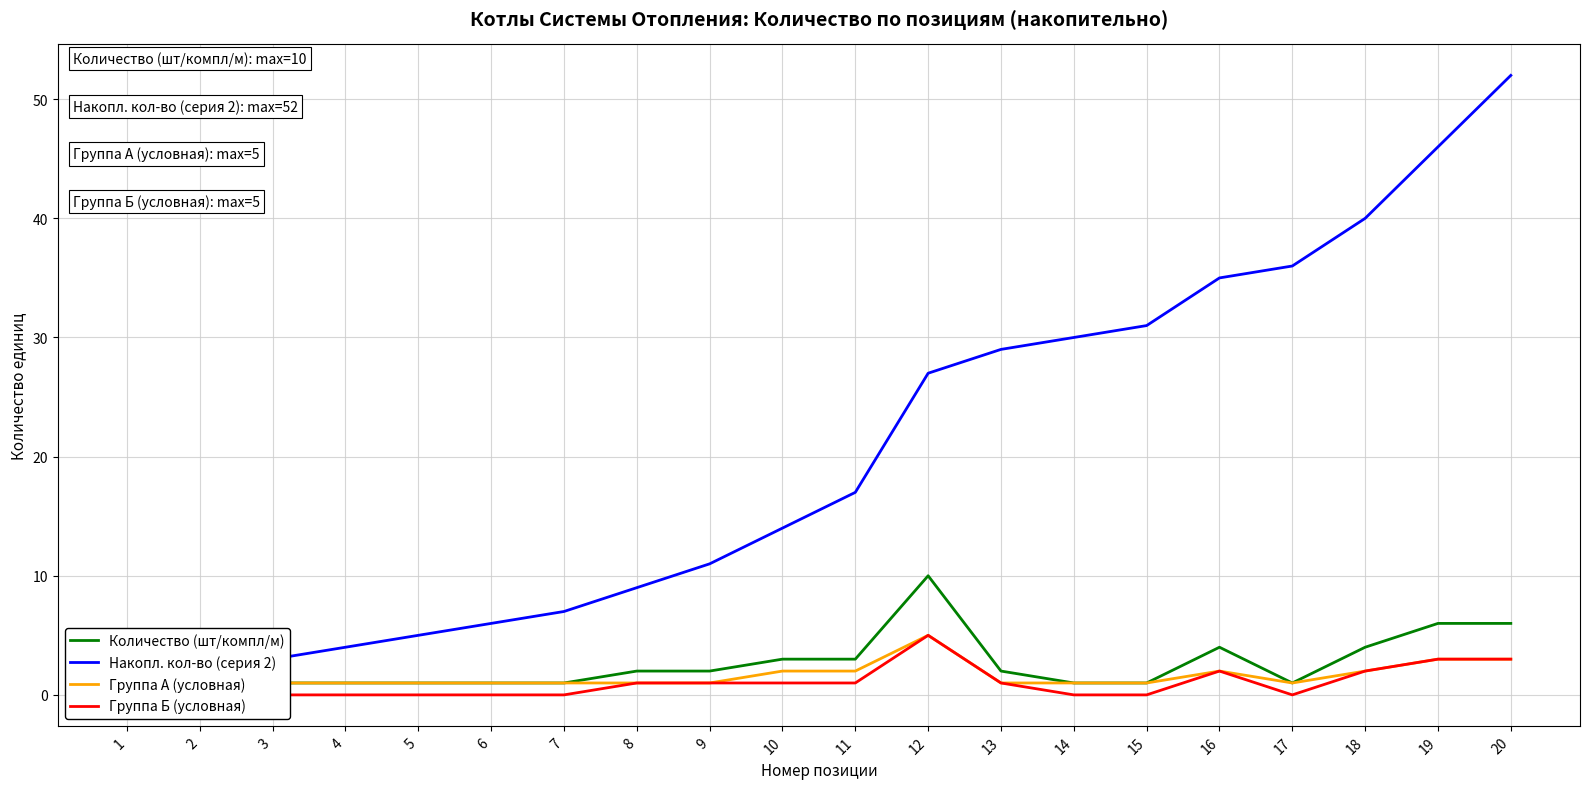

Is this an area chart (filled region under the line)?

No